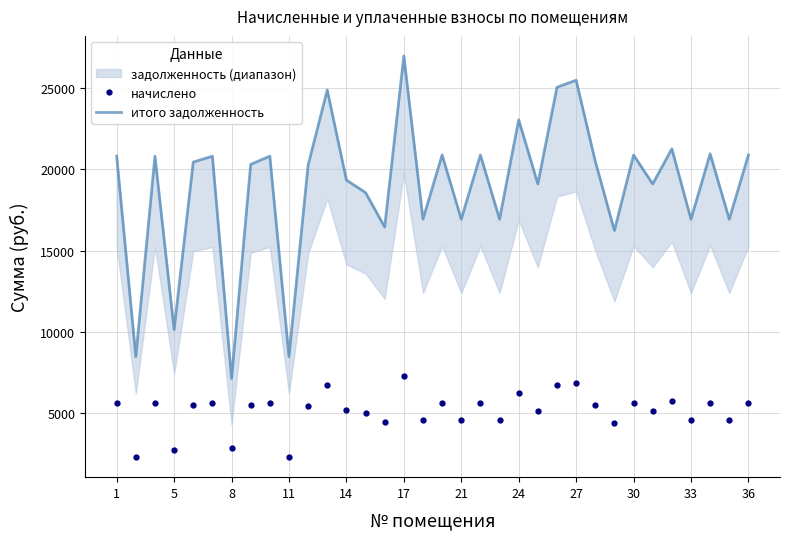

What is the minimum value for итого задолженность?

7112.8